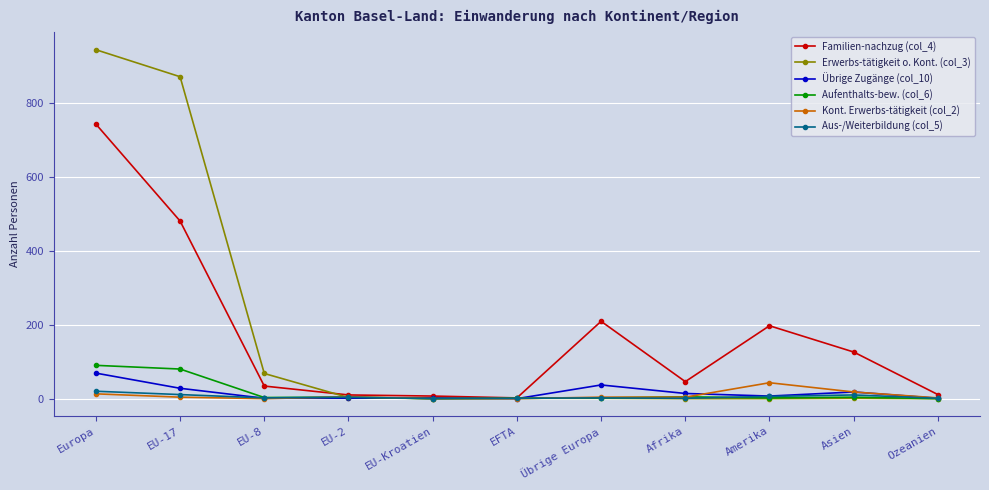

How many data points does each series have?

11